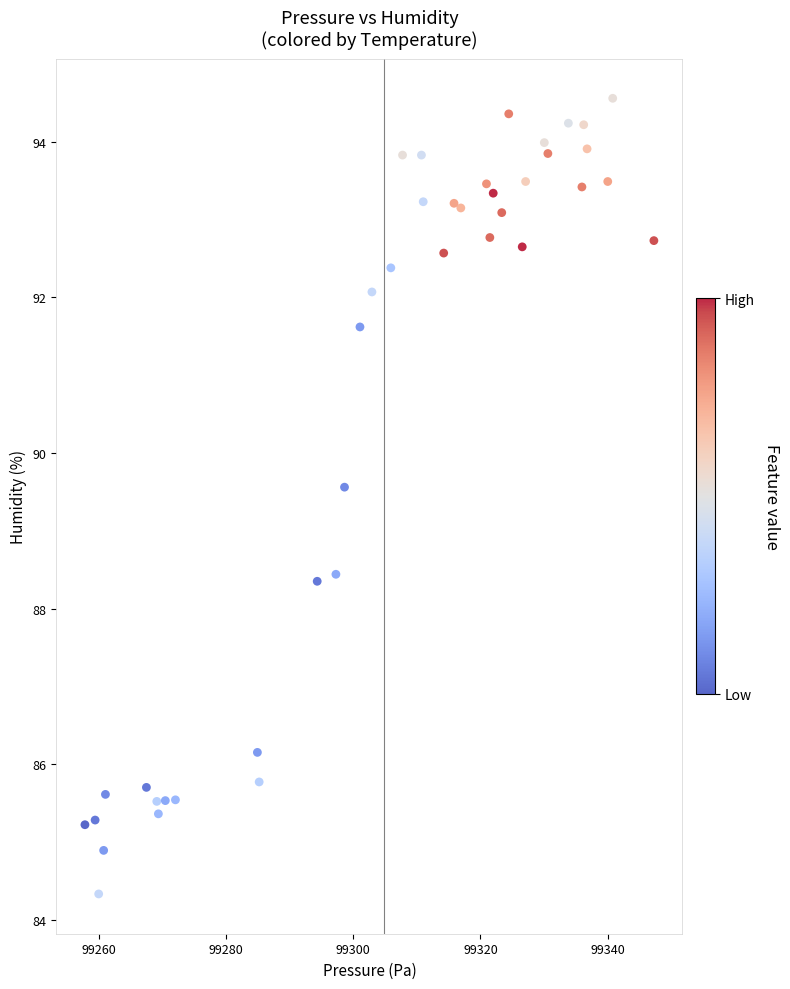

What is the range of Y values (max minus min)?

10.2